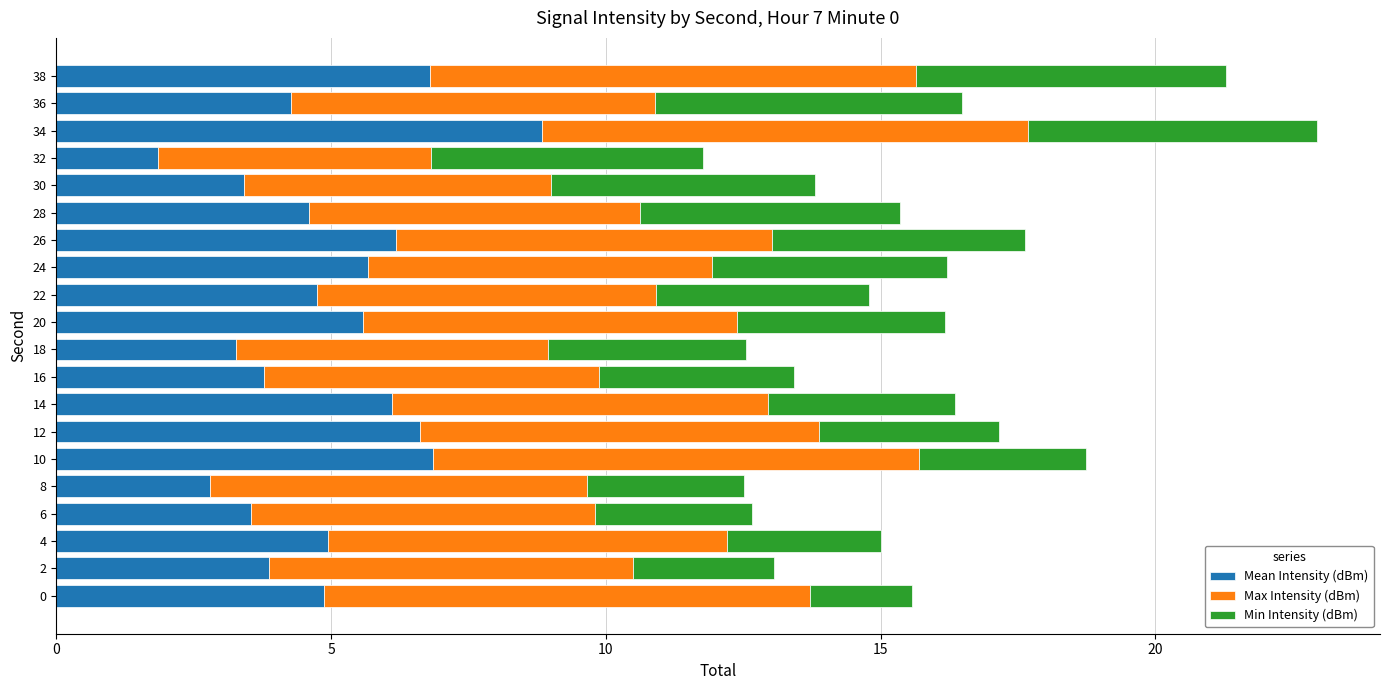

The value of Mean Intensity (dBm) at 30 is 3.4. True or false?

True